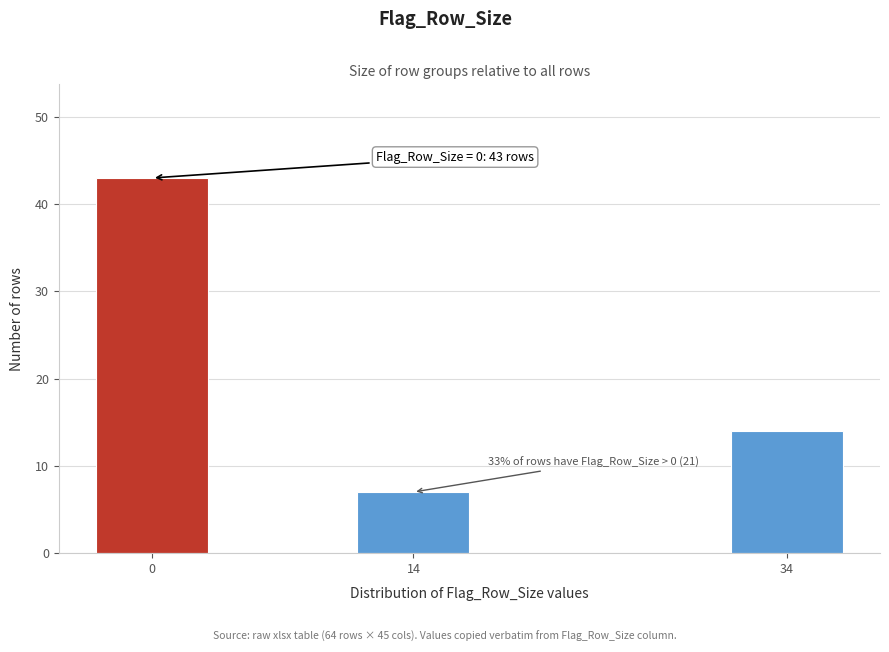

Reading right to left, what are all the values shown in this chart?

34=14	14=7	0=43